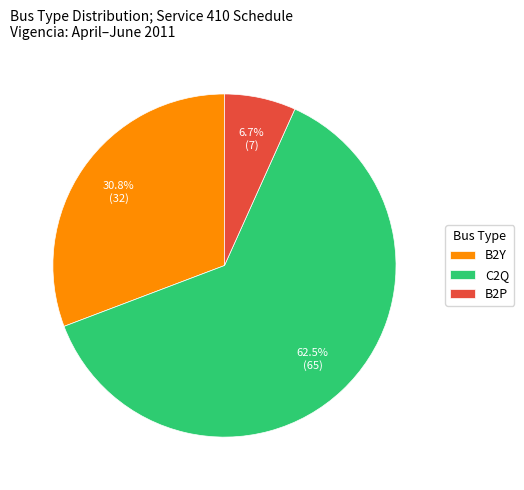

Which has a higher value, B2P or C2Q?

C2Q